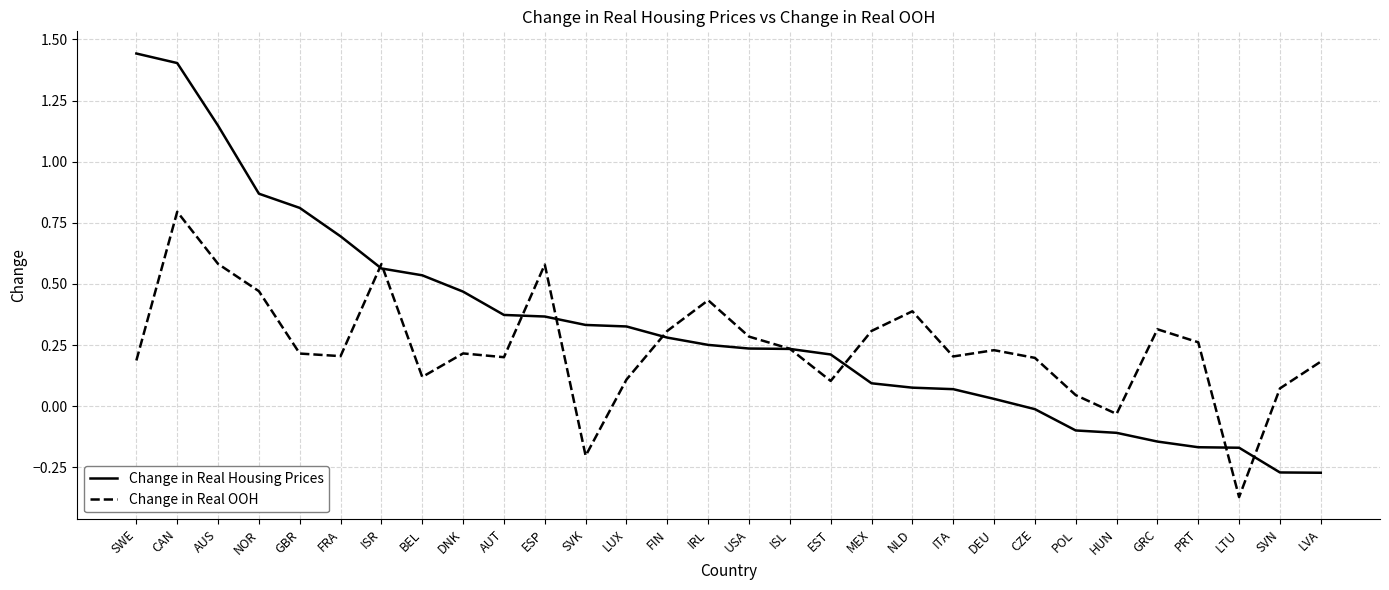

At which category is the sum across all series the highest?

CAN